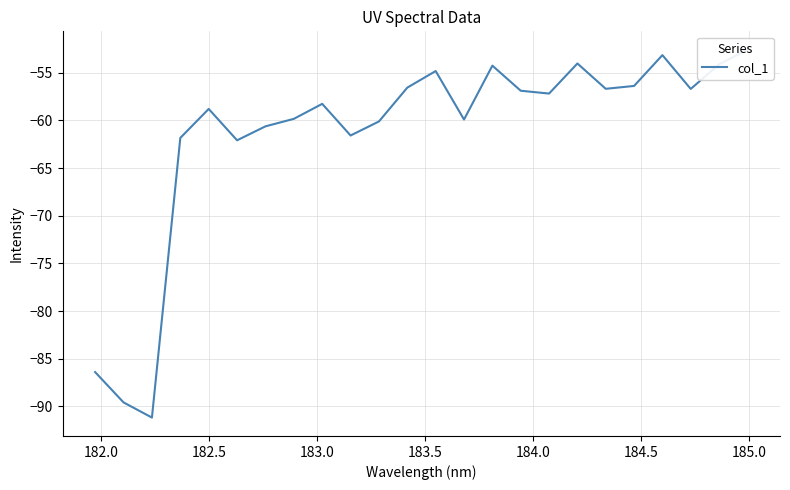

What is the value of the 8th point from the left?

-59.8